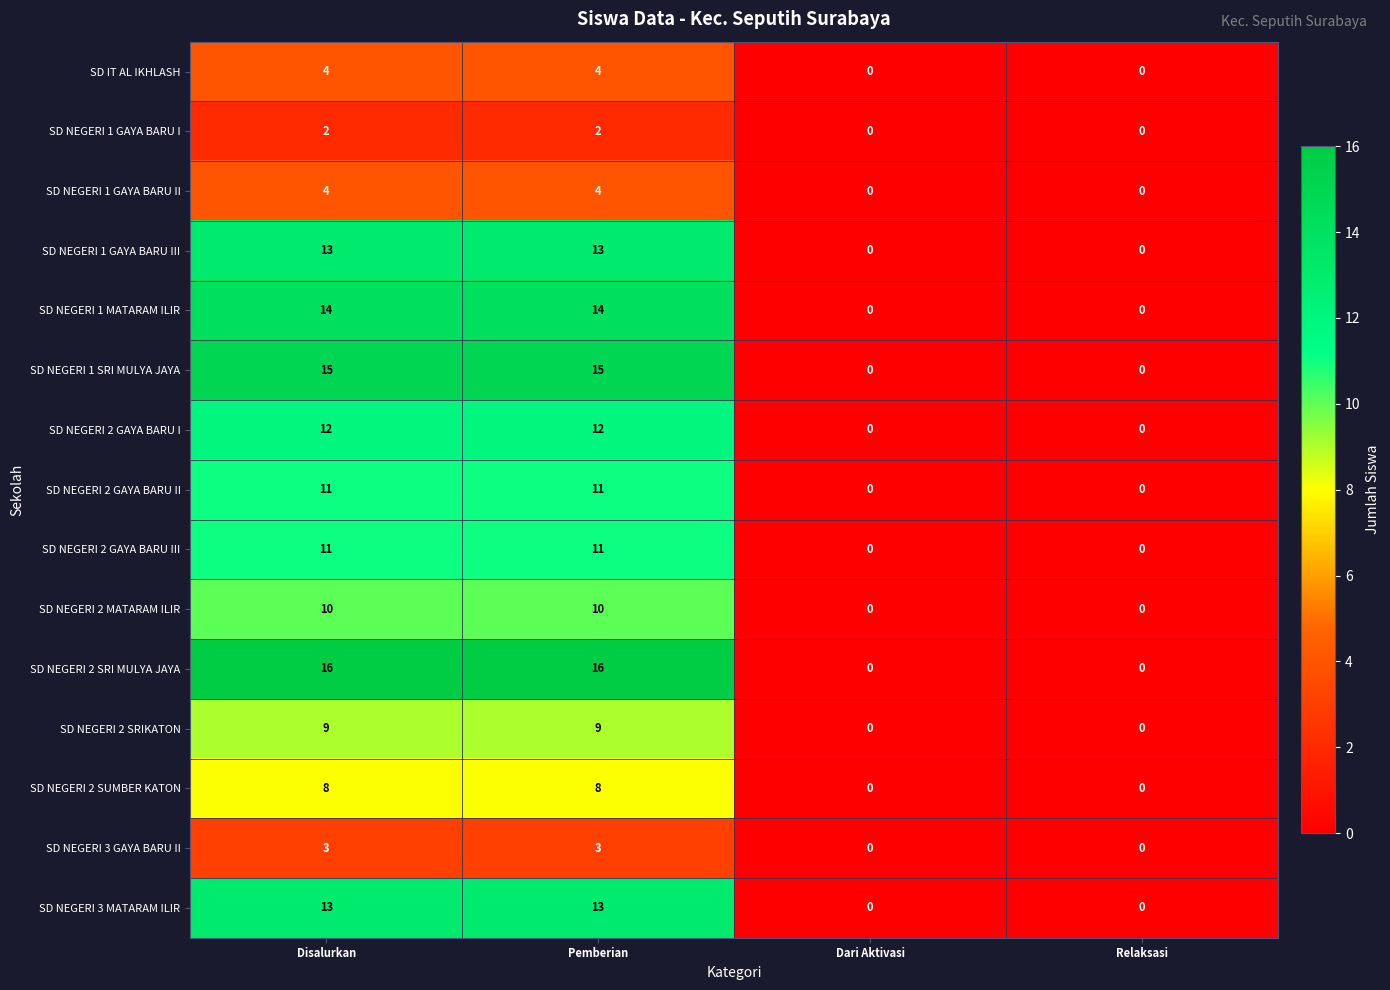

What is the spread (max minus min) of values at Pemberian?

14